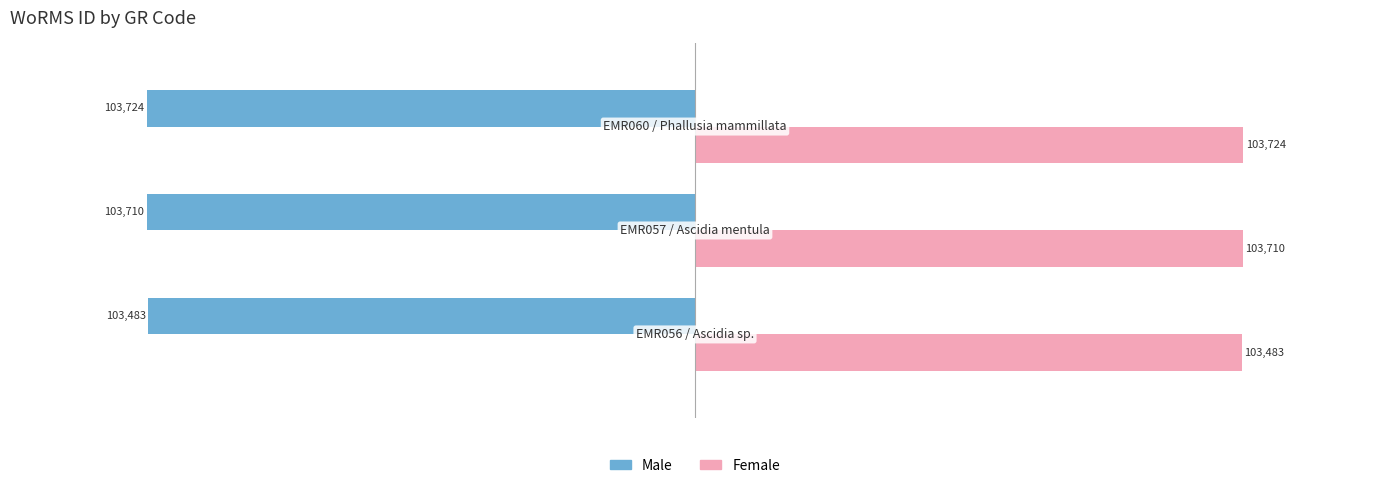

What is the difference between the maximum and minimum values in the Male series?

241